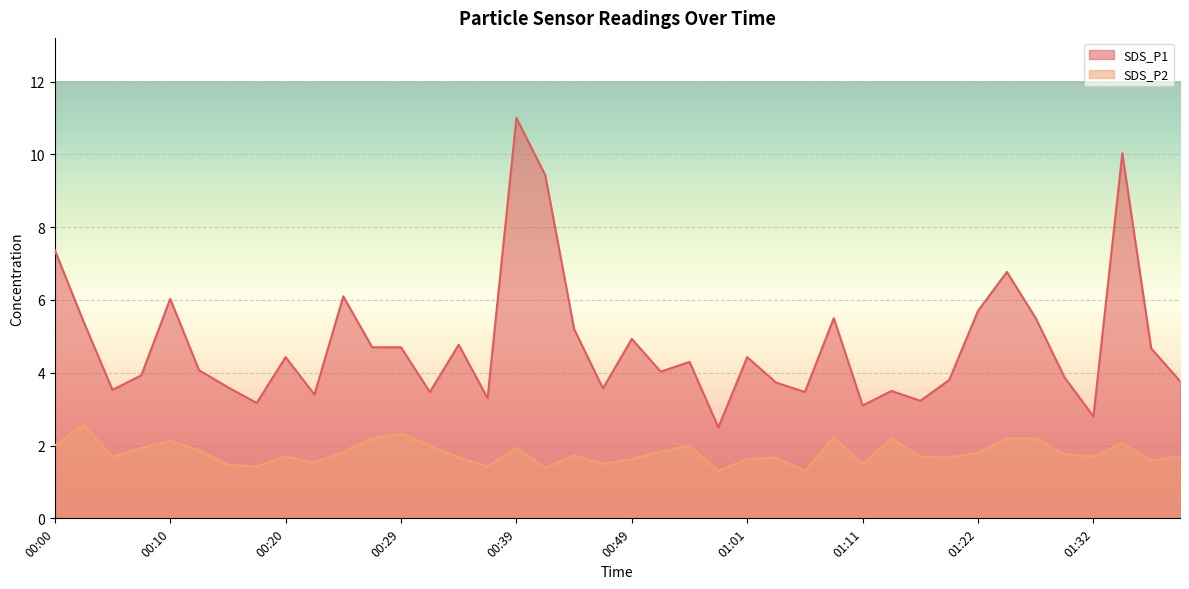

True or false: SDS_P1 and SDS_P2 intersect in this chart.

False